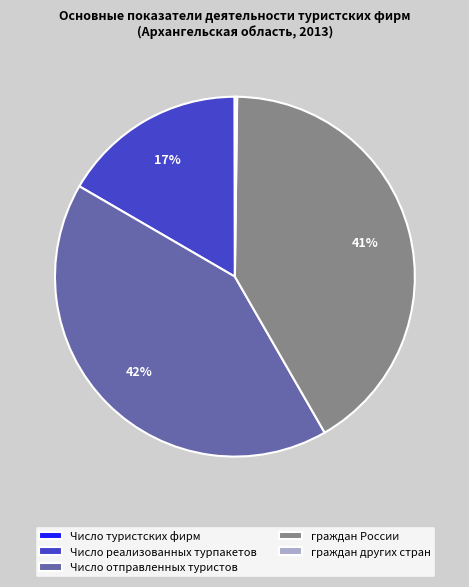

Approximately how many times larger is the value at Число отправленных туристов compared to Число реализованных турпакетов?

2.5